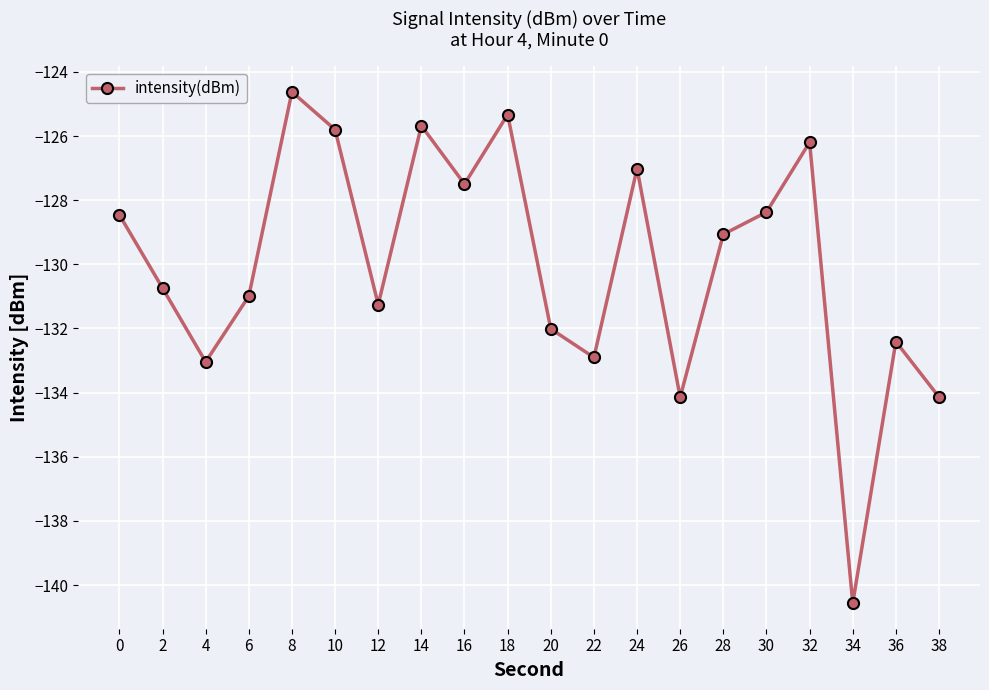

Where is the data nearest to the value -132?

20